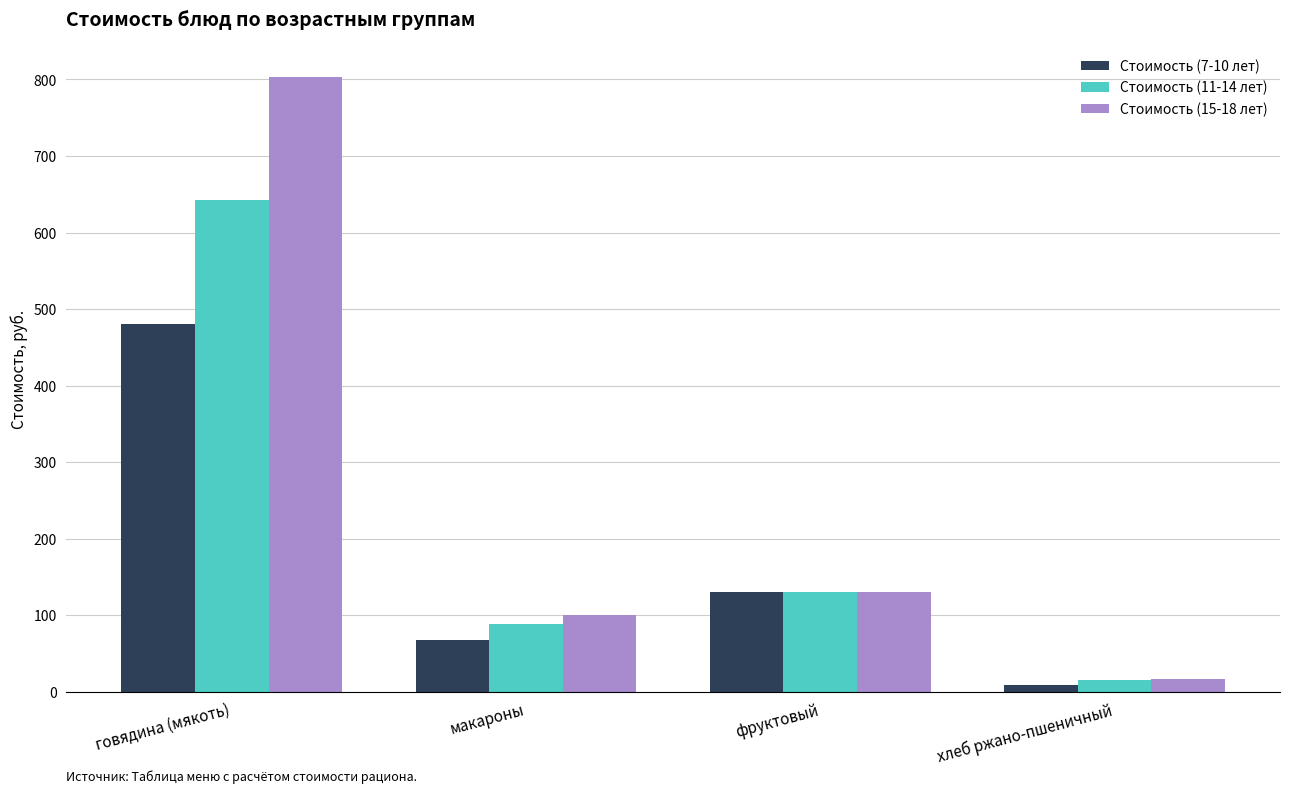

Rank the categories by Стоимость (11-14 лет) value from lowest to highest.

хлеб ржано-пшеничный, макароны, фруктовый, говядина (мякоть)